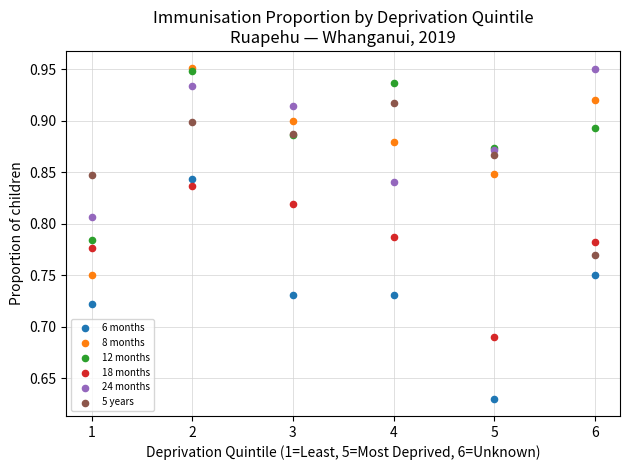

What are all the series names shown in the legend?

6 months, 8 months, 12 months, 18 months, 24 months, 5 years